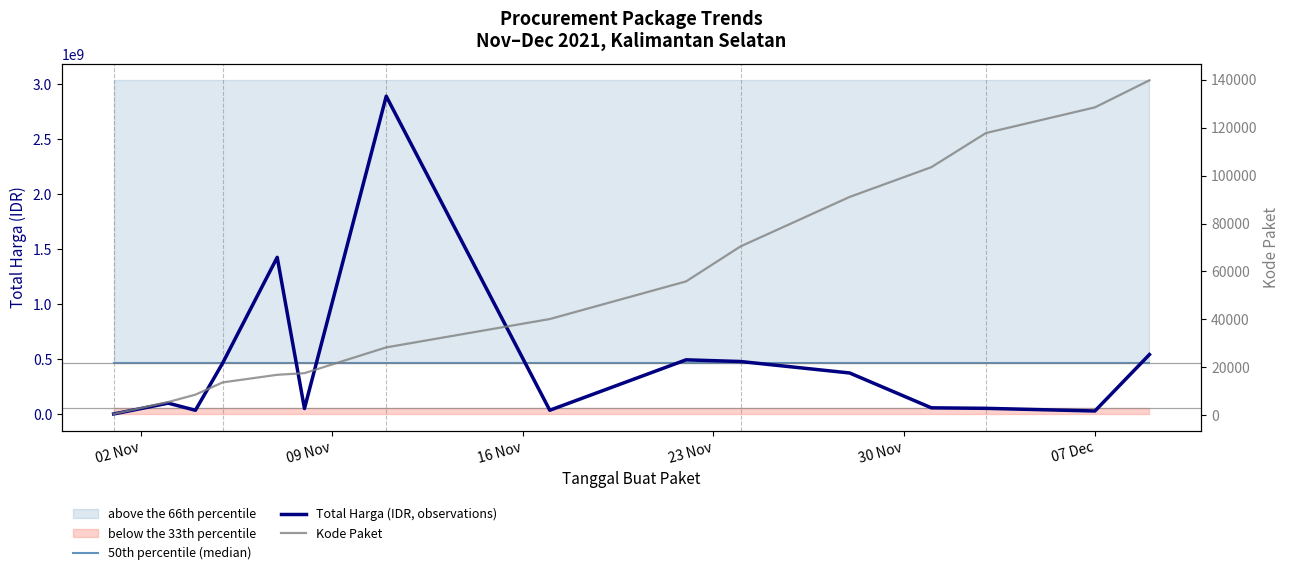

At which label is 50th percentile (median) closest to 467957400?

02 Nov